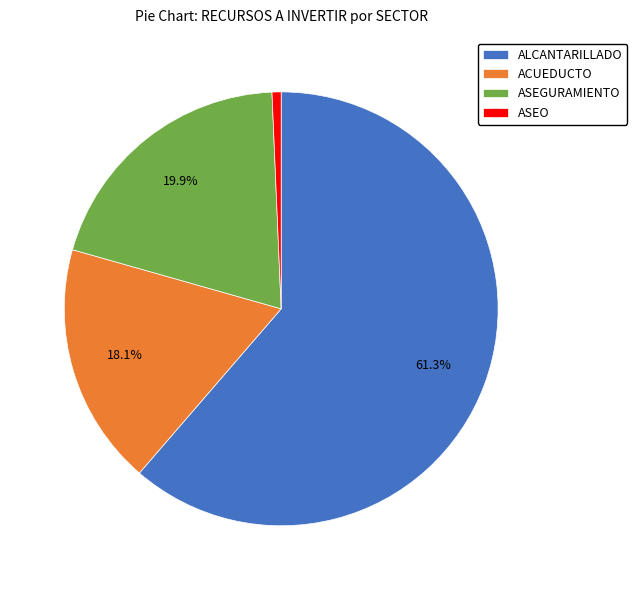

Approximately how many times larger is the value at ALCANTARILLADO compared to ACUEDUCTO?

3.4